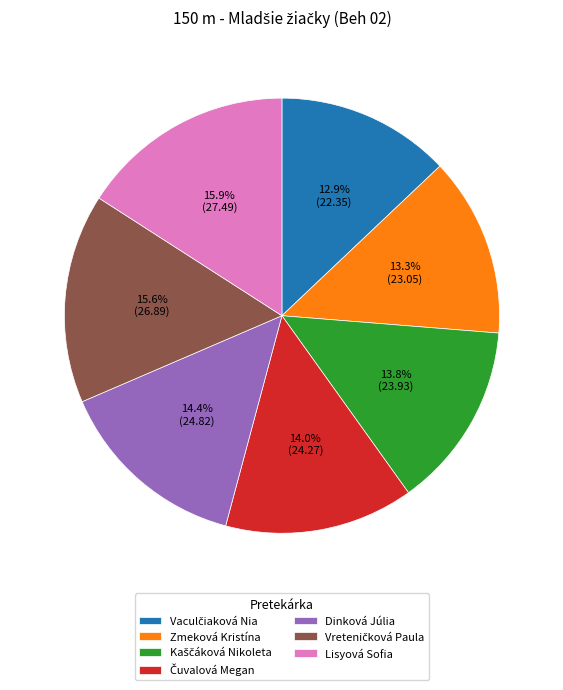

Approximately how many times larger is the value at Dinková Júlia compared to Lisyová Sofia?

0.9